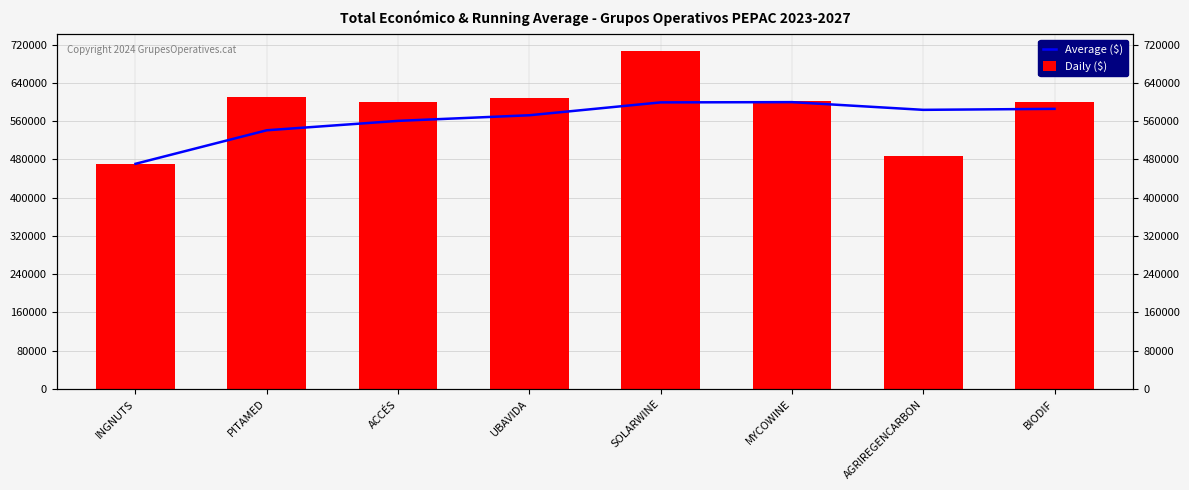

Rank the series at UBAVIDA from lowest to highest value.

Average ($), Daily ($)